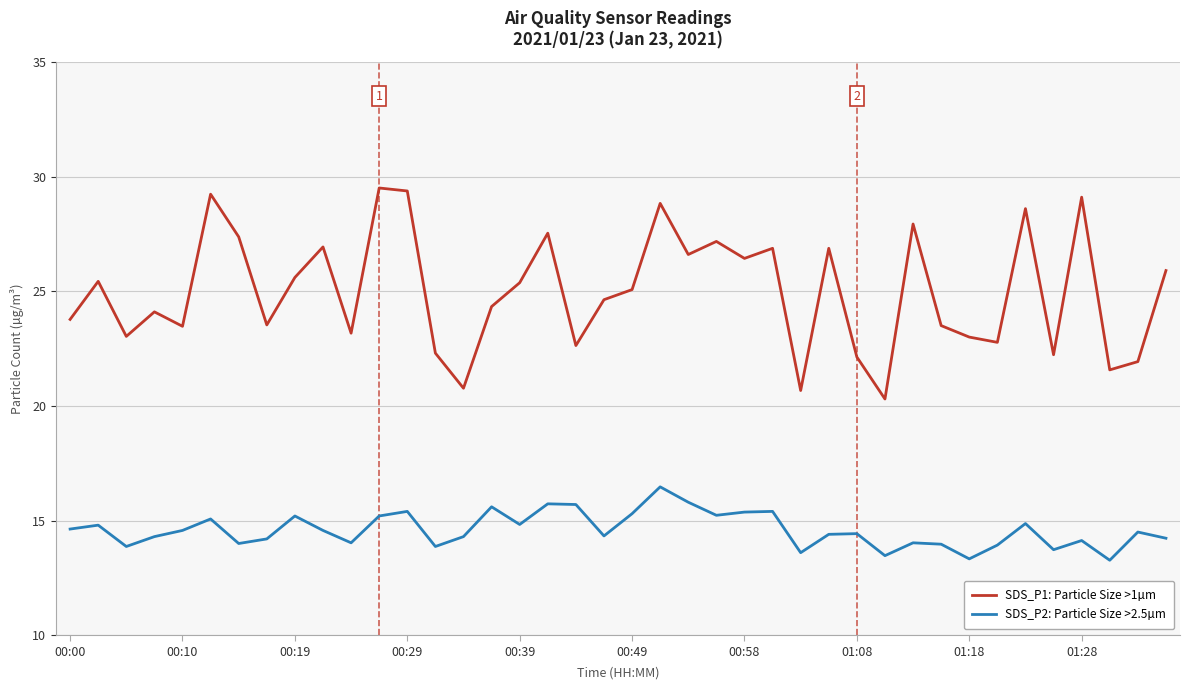

List the series in order of their peak value, lowest first.

SDS_P2: Particle Size >2.5µm, SDS_P1: Particle Size >1µm